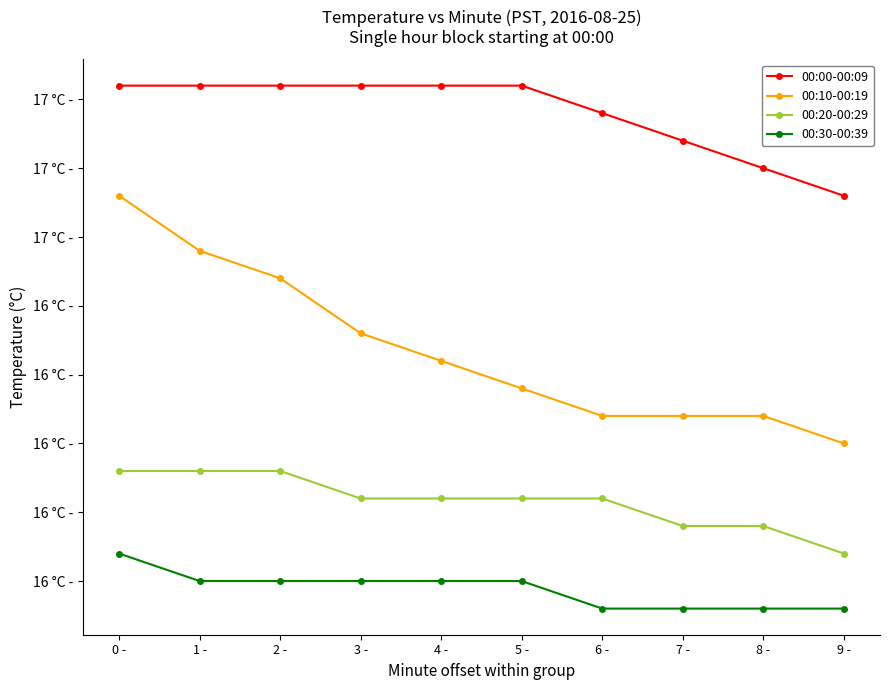

The 00:00-00:09 series shows 10.9 at 4 -. True or false?

False